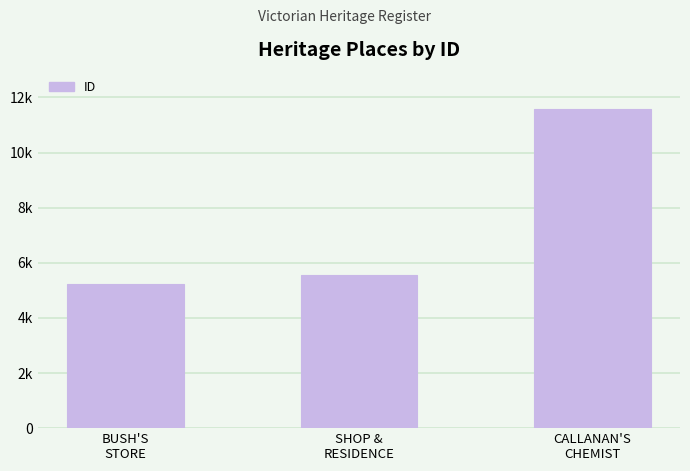

Does the chart contain any negative values?

No